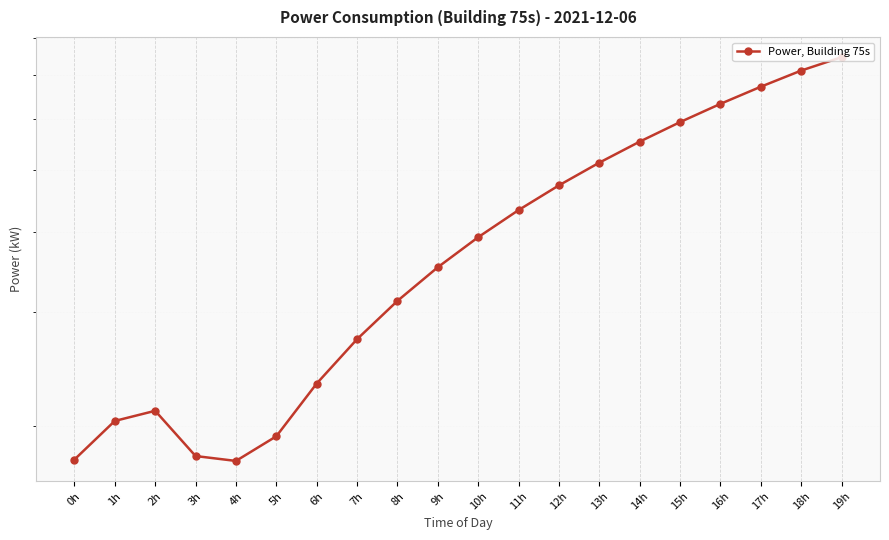

What is the sum of all values?

80.3